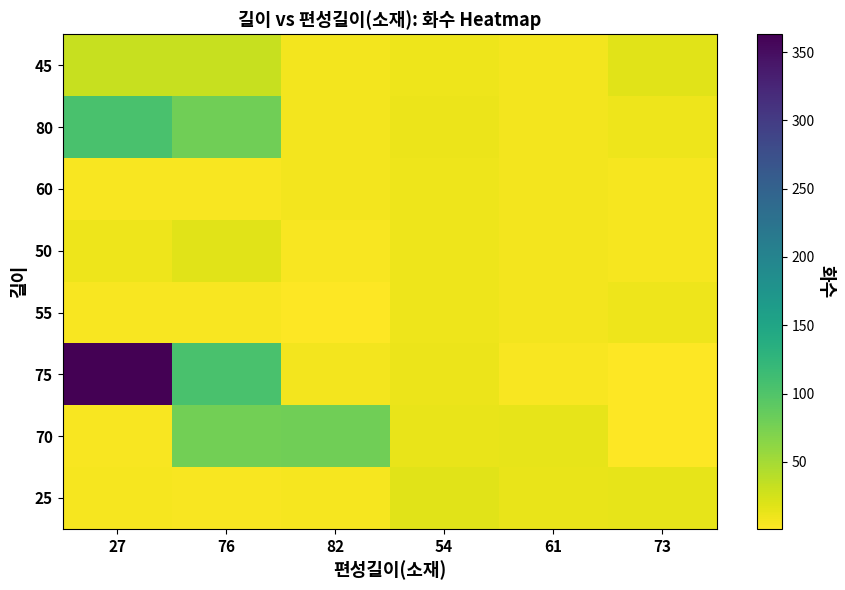

At how many categories does at least one series exceed 352?

1